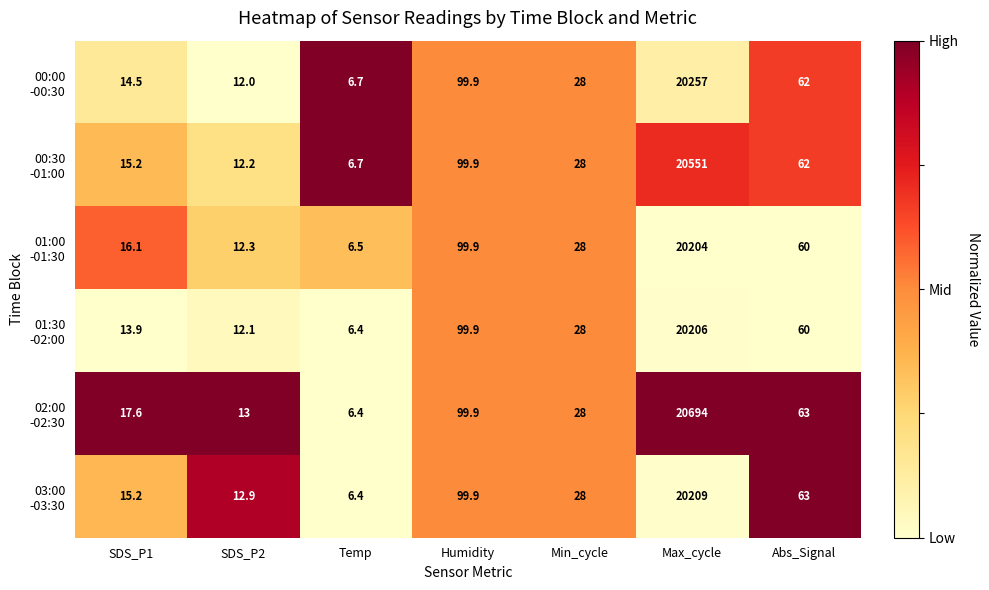

What is the total value across all series at Abs_Signal?

370.0